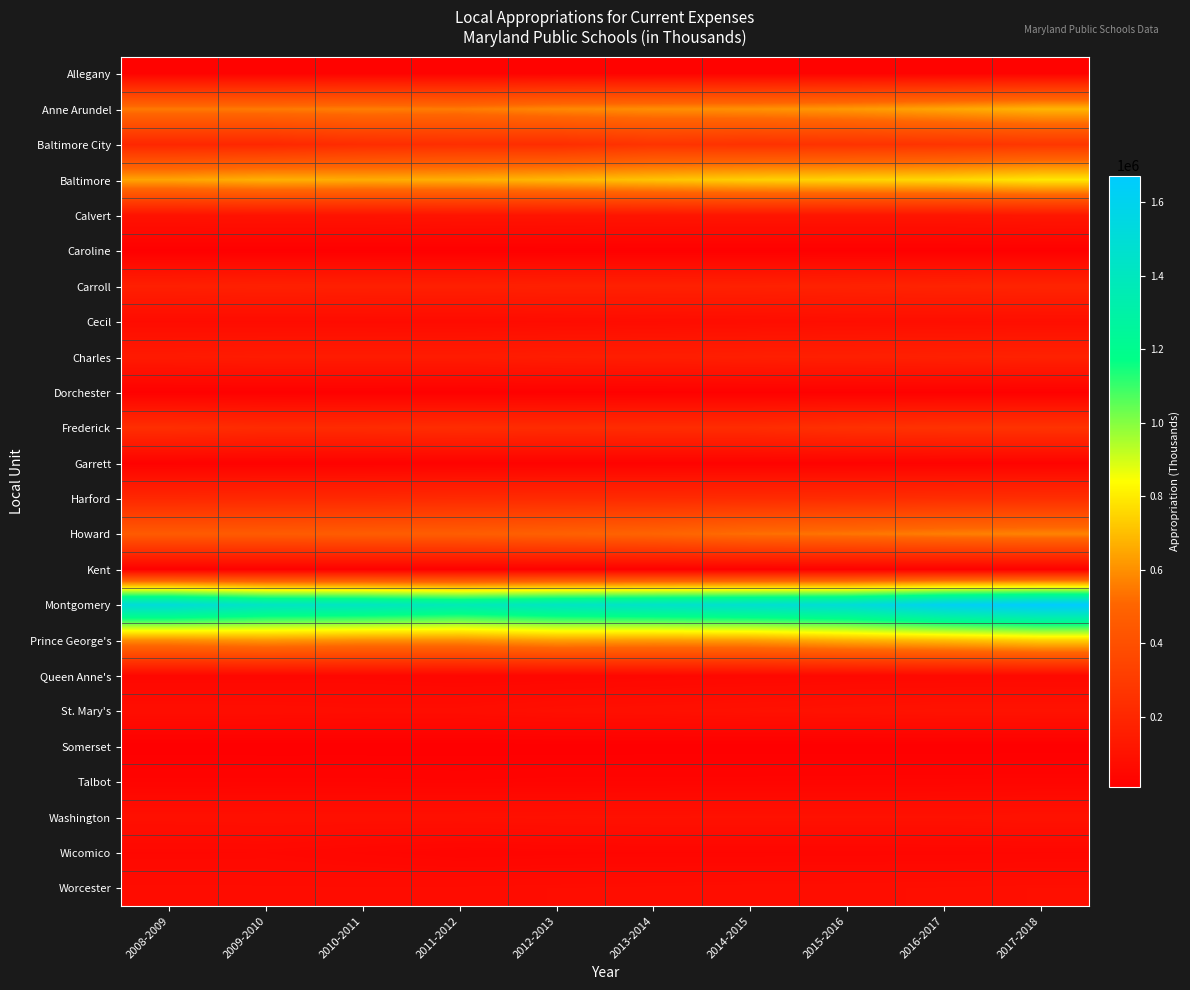

Which label corresponds to the smallest value in the chart?

2011-2012